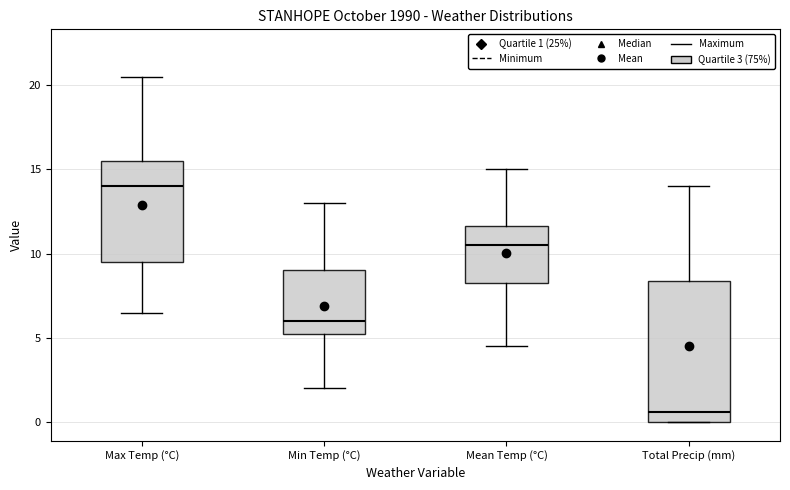

Comparing the boxes themselves (not the whiskers), which one is the tallest?

Total Precip (mm)